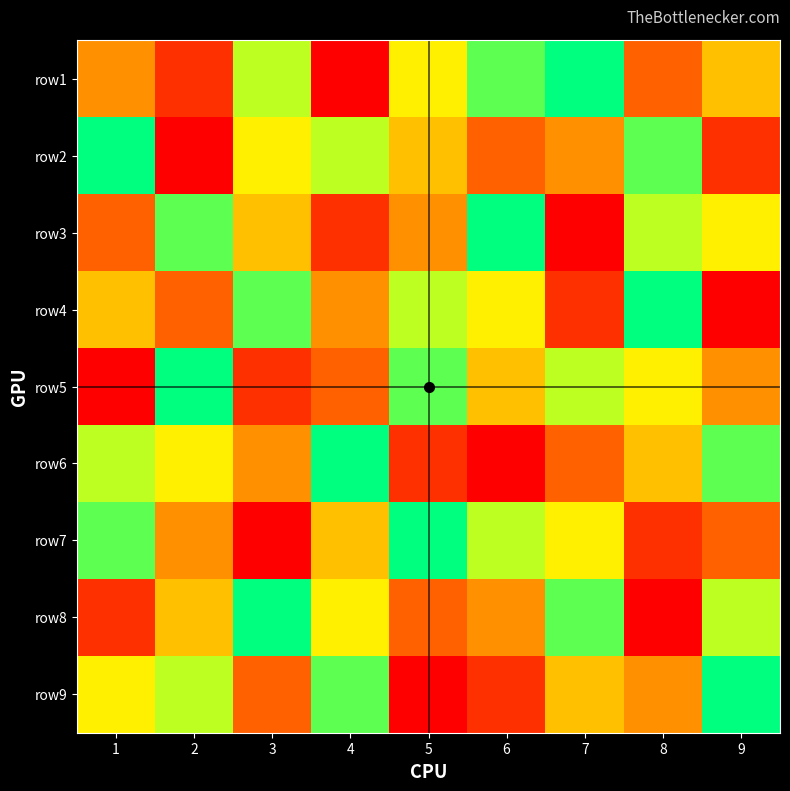

What is the minimum value shown in the chart?

1